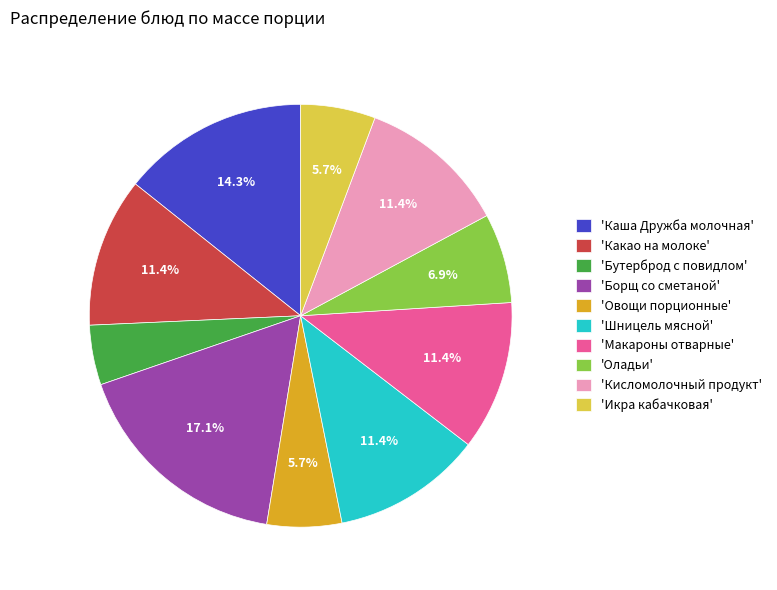

Which category has the biggest portion of the pie?

'Борщ со сметаной'